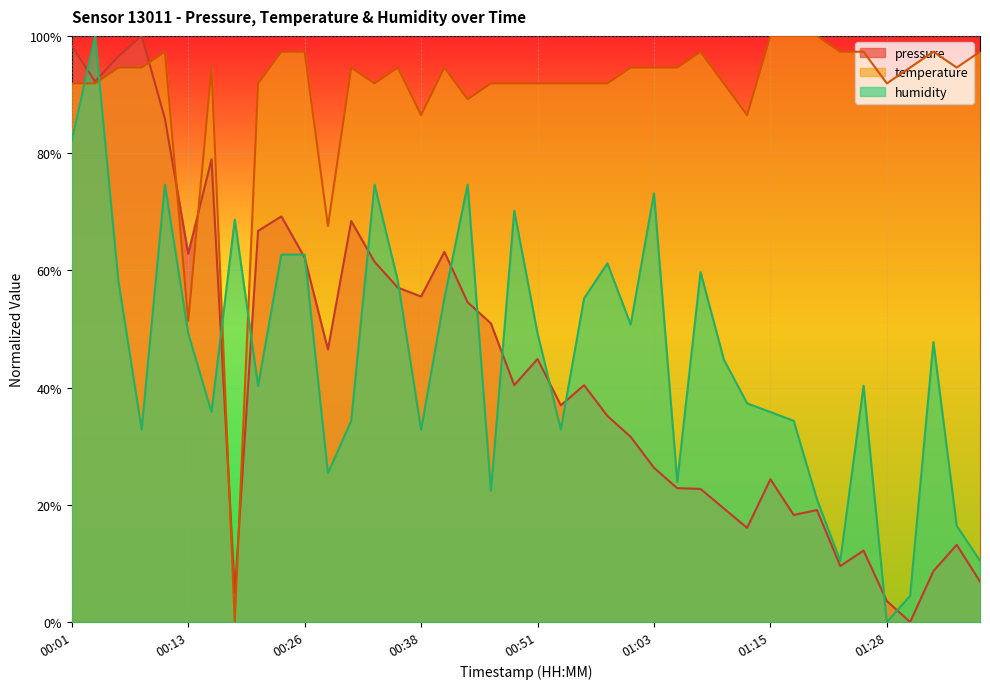

At which category does the chart reach its peak across all series?

00:08